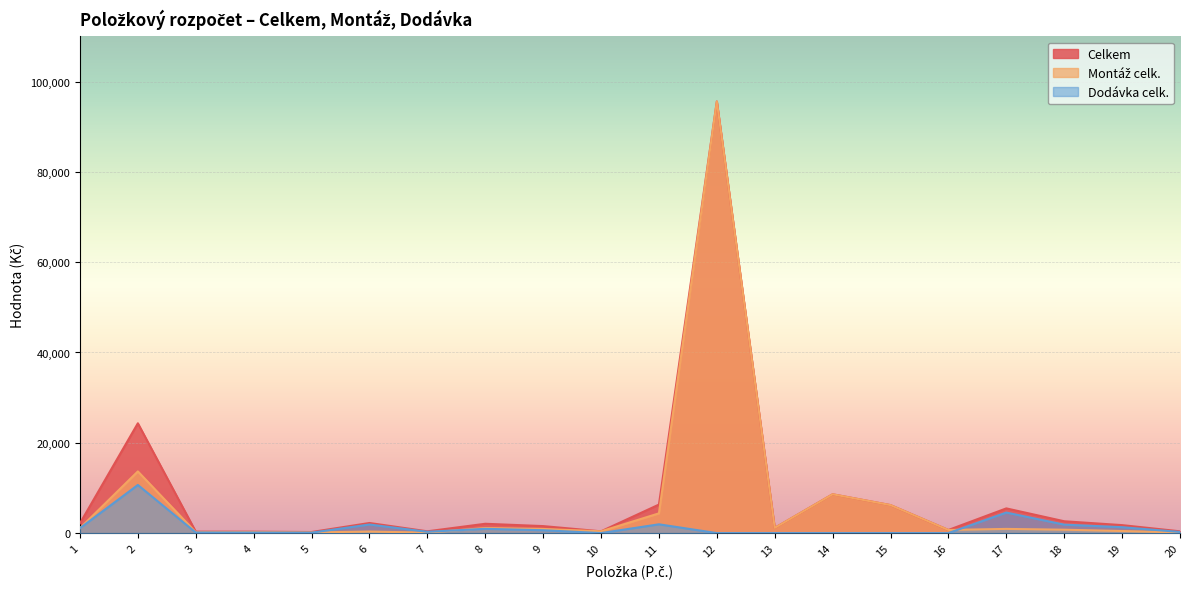

How many categories are shown in the chart?

20